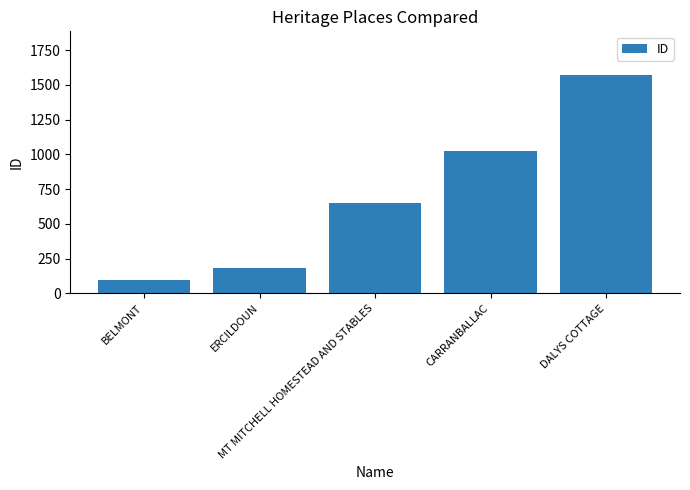

The value at CARRANBALLAC is 1647. True or false?

False